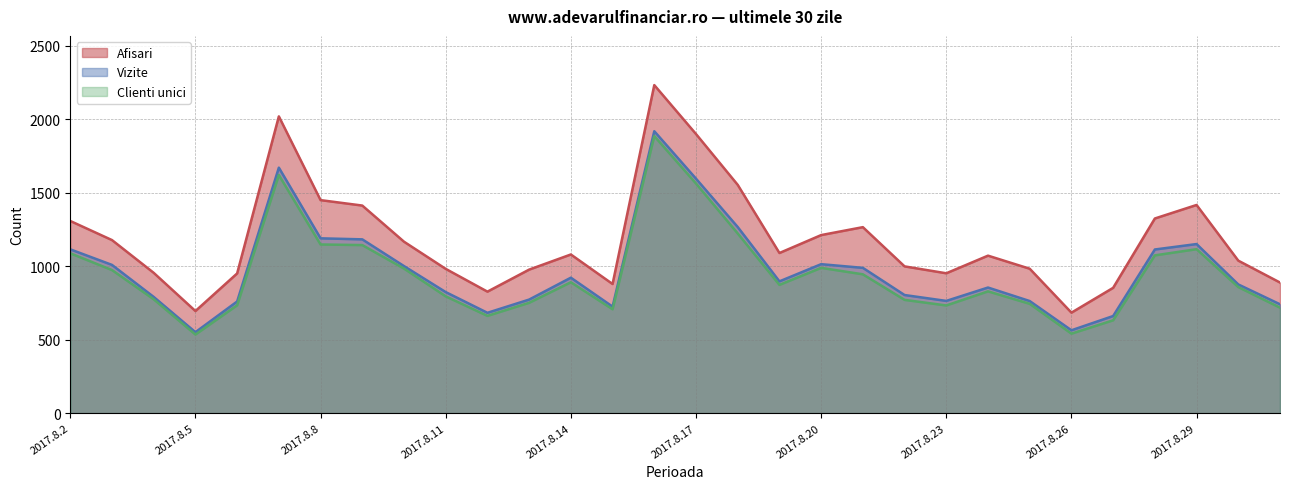

True or false: Afisari and Clienti unici cross at least once.

False